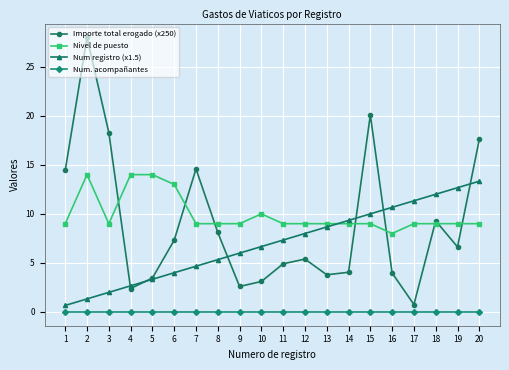

Reading left to right, extract all data points from this chart.

Importe total erogado (x250): 1=14.4	2=28.0	3=18.3	4=2.4	5=3.5	6=7.3	7=14.6	8=8.1	9=2.6	10=3.1	11=4.9	12=5.4	13=3.8	14=4.0	15=20.1	16=4.0	17=0.8	18=9.3	19=6.6	20=17.6
Nivel de puesto: 1=9.0	2=14.0	3=9.0	4=14.0	5=14.0	6=13.0	7=9.0	8=9.0	9=9.0	10=10.0	11=9.0	12=9.0	13=9.0	14=9.0	15=9.0	16=8.0	17=9.0	18=9.0	19=9.0	20=9.0
Num registro (x1.5): 1=0.7	2=1.3	3=2.0	4=2.7	5=3.3	6=4.0	7=4.7	8=5.3	9=6.0	10=6.7	11=7.3	12=8.0	13=8.7	14=9.3	15=10.0	16=10.7	17=11.3	18=12.0	19=12.7	20=13.3
Num. acompañantes: 1=0.0	2=0.0	3=0.0	4=0.0	5=0.0	6=0.0	7=0.0	8=0.0	9=0.0	10=0.0	11=0.0	12=0.0	13=0.0	14=0.0	15=0.0	16=0.0	17=0.0	18=0.0	19=0.0	20=0.0